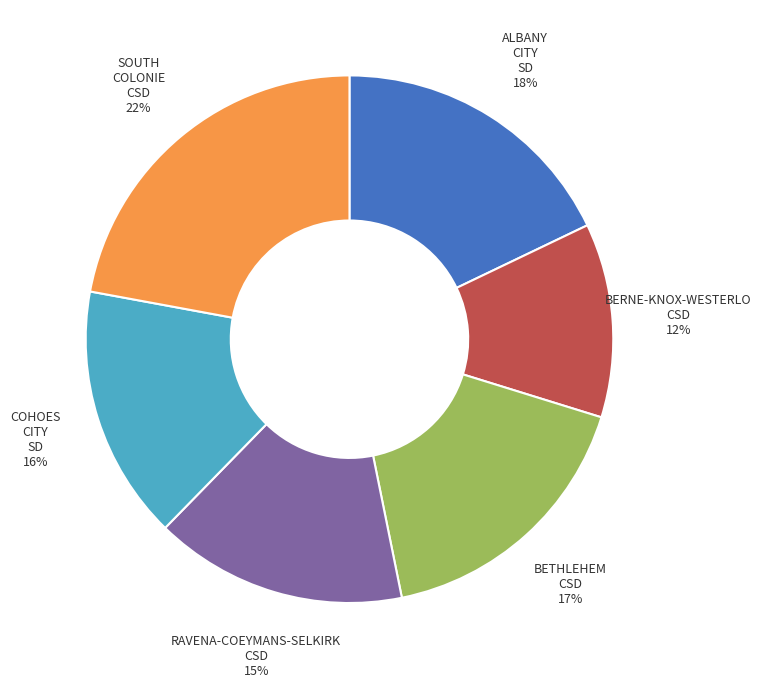

Do SOUTH COLONIE CSD and COHOES CITY SD together represent more than half of the pie?

No